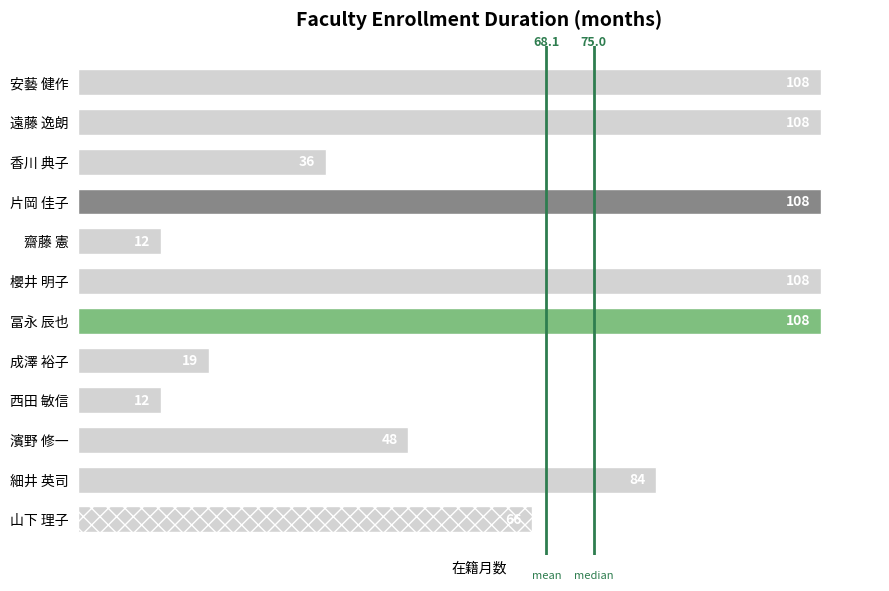

At which label is the value closest to 60?

山下 理子